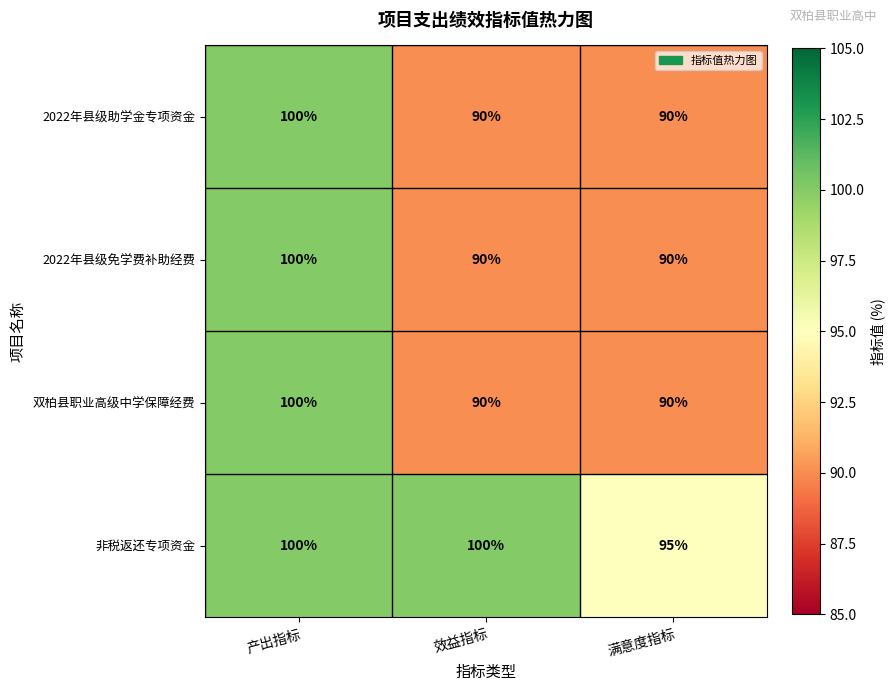

What is the smallest value displayed?

90